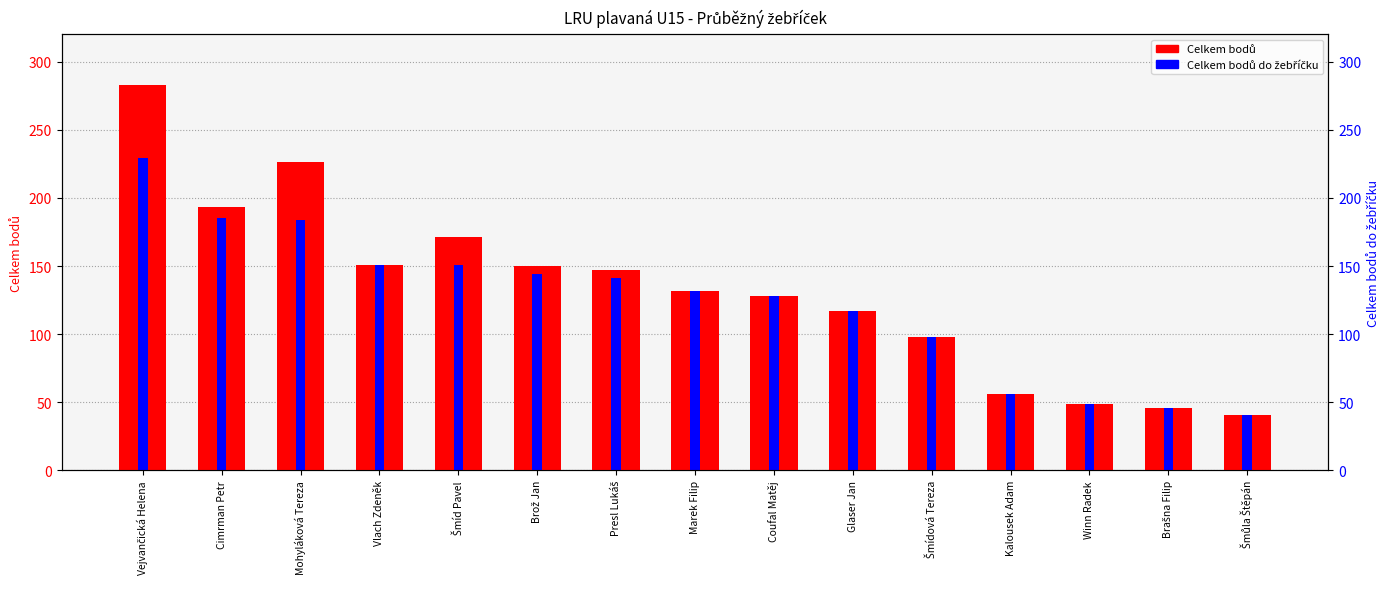

The Celkem bodů series shows 56 at Kalousek Adam. True or false?

True